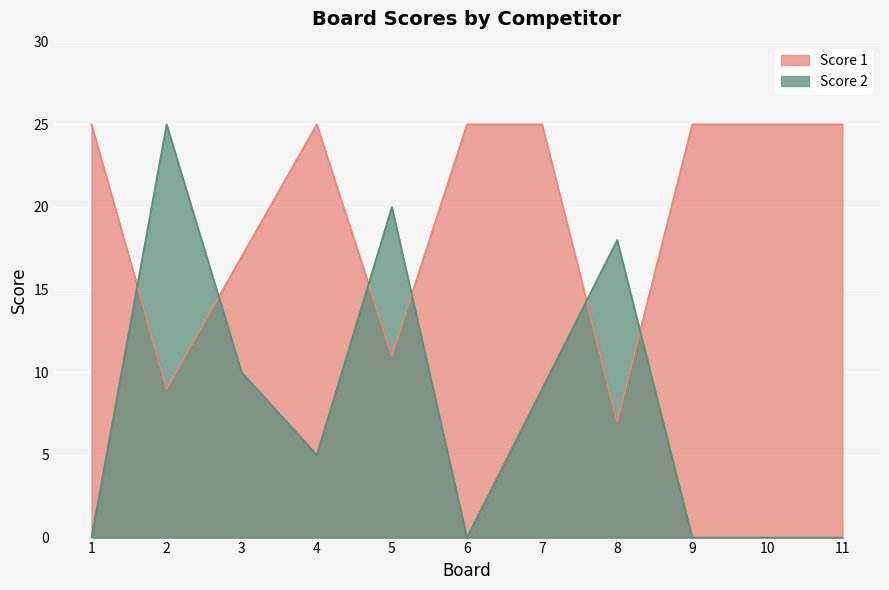

The Score 2 series shows 0 at 11. True or false?

True